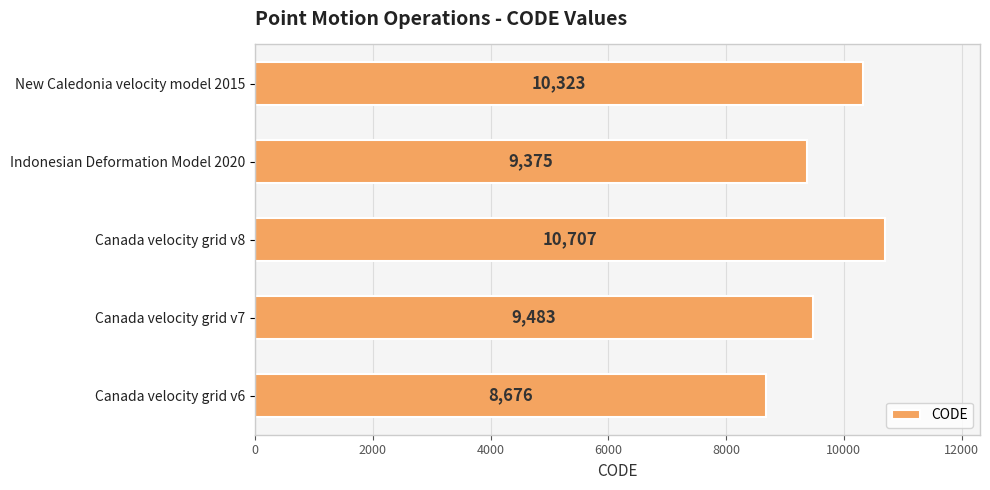

Where is the data nearest to the value 9691?

Canada velocity grid v7